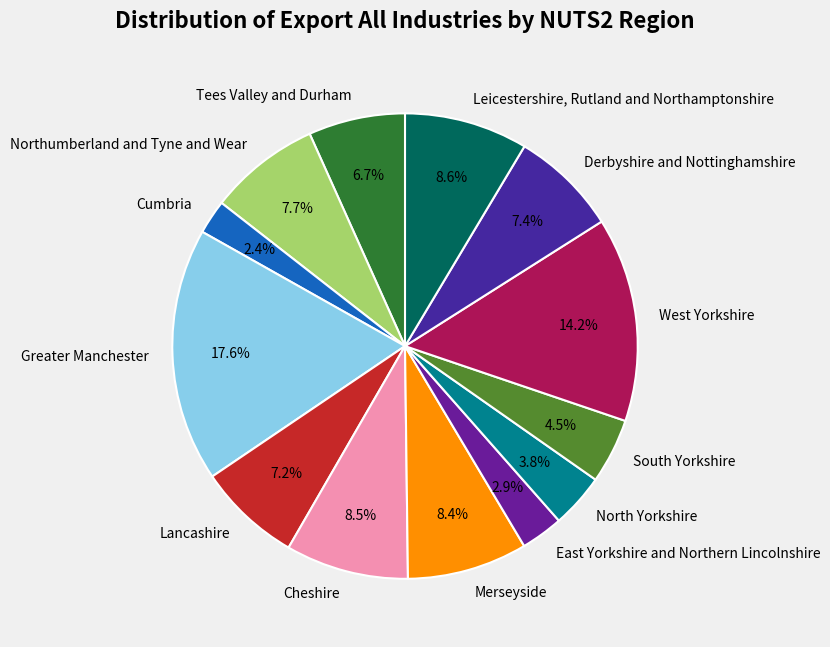

What is the largest slice in the pie chart?

Greater Manchester